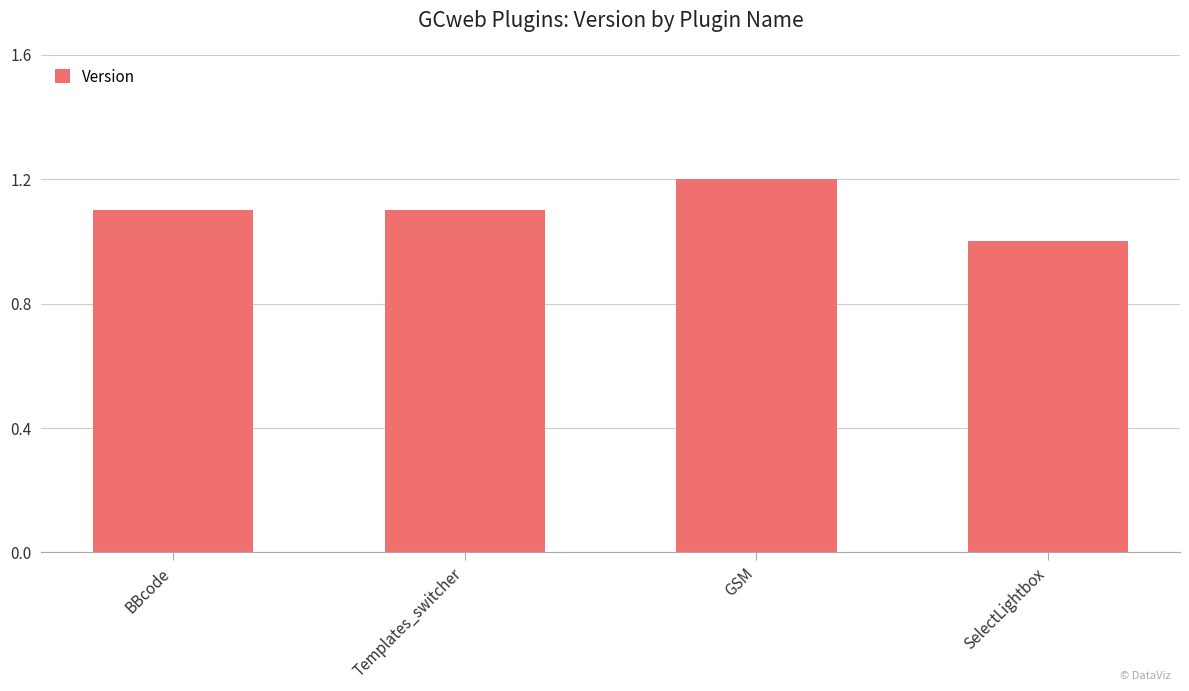

What position from the right is BBcode?

4